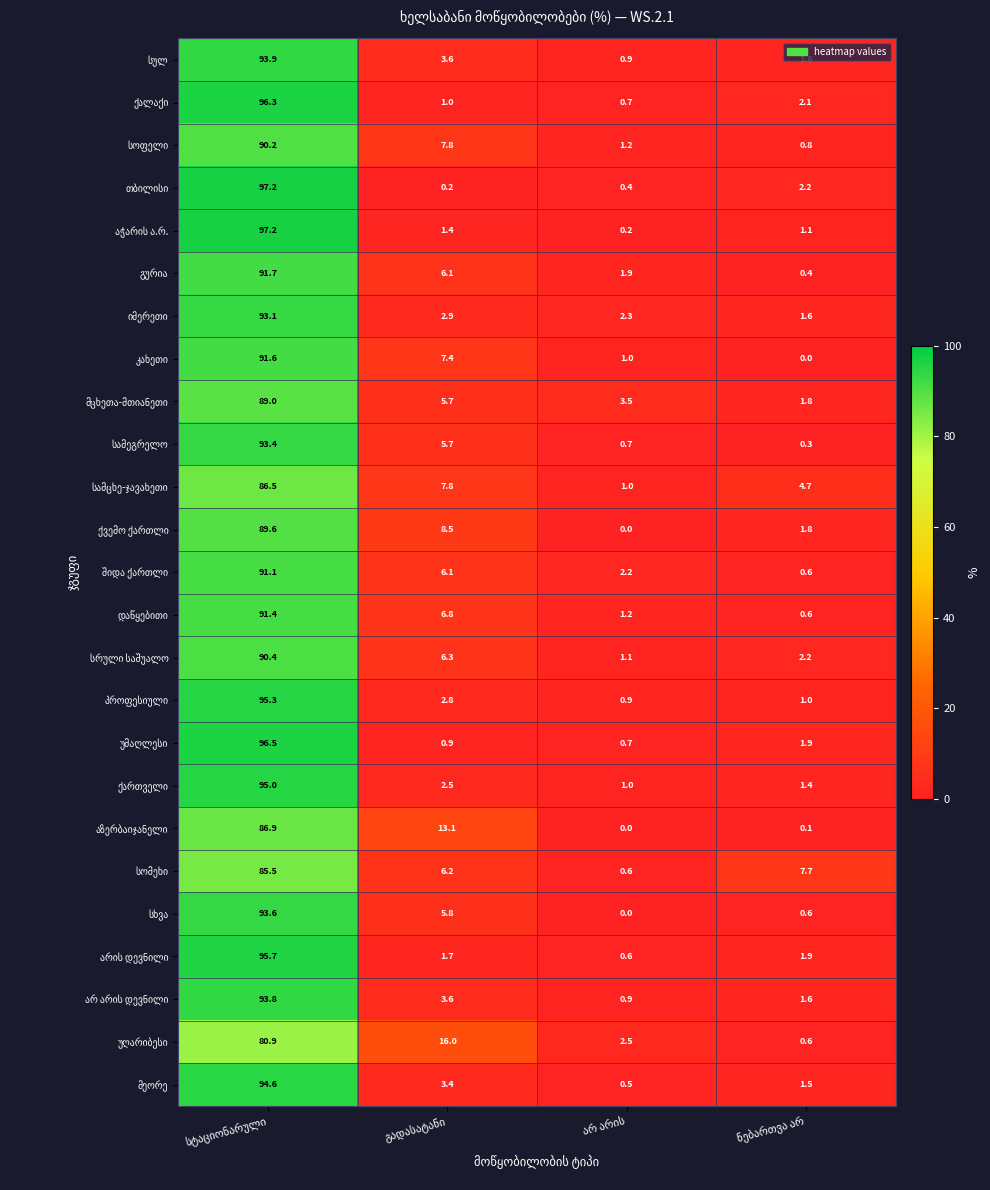

What is the maximum value shown in the chart?

97.2